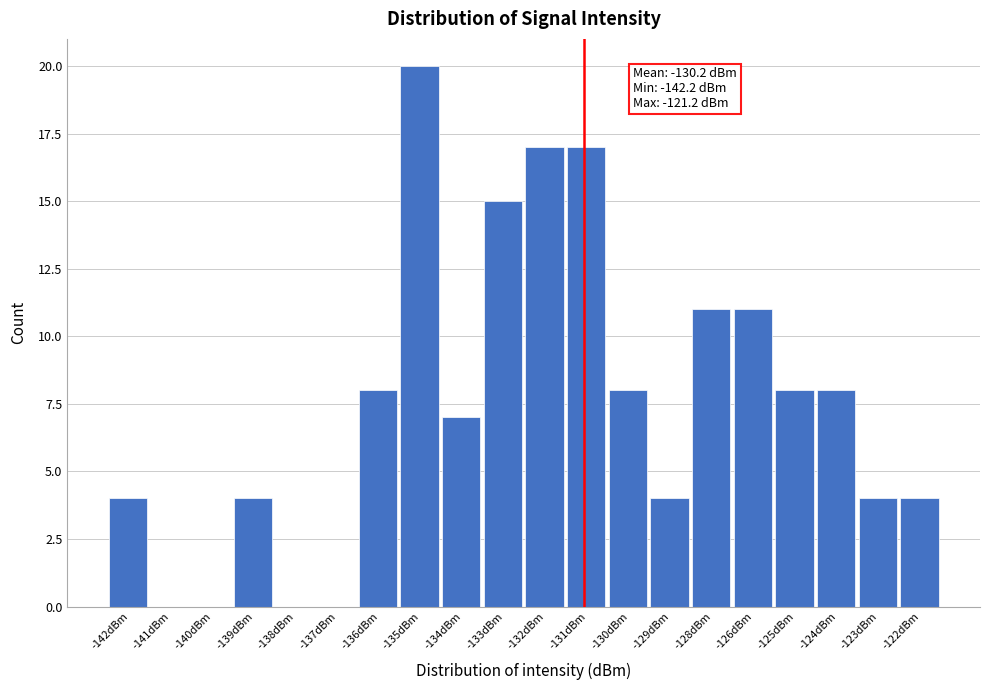

Reading left to right, extract all data points from this chart.

-142dBm=4	-141dBm=0	-140dBm=0	-139dBm=4	-138dBm=0	-137dBm=0	-136dBm=8	-135dBm=20	-134dBm=7	-133dBm=15	-132dBm=17	-131dBm=17	-130dBm=8	-129dBm=4	-128dBm=11	-126dBm=11	-125dBm=8	-124dBm=8	-123dBm=4	-122dBm=4